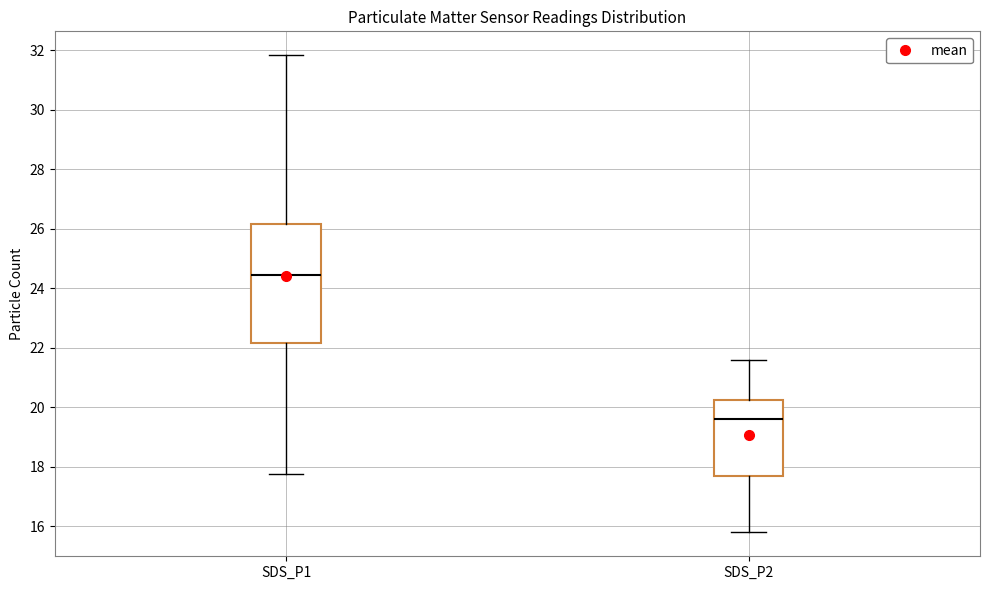

Where is the lower edge of the box for SDS_P1 on the y-axis? The values are not printed on the chart, so give them approximately, as read against the axis.

22.2